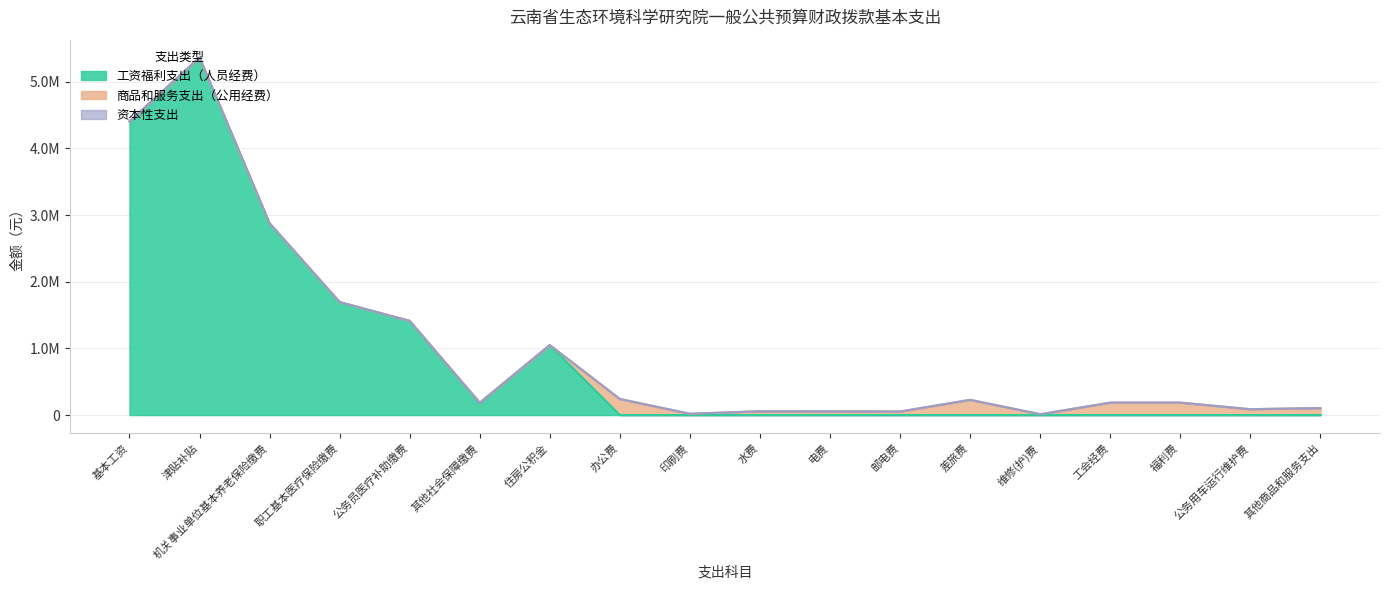

At which label does 商品和服务支出（公用经费） reach its peak?

办公费